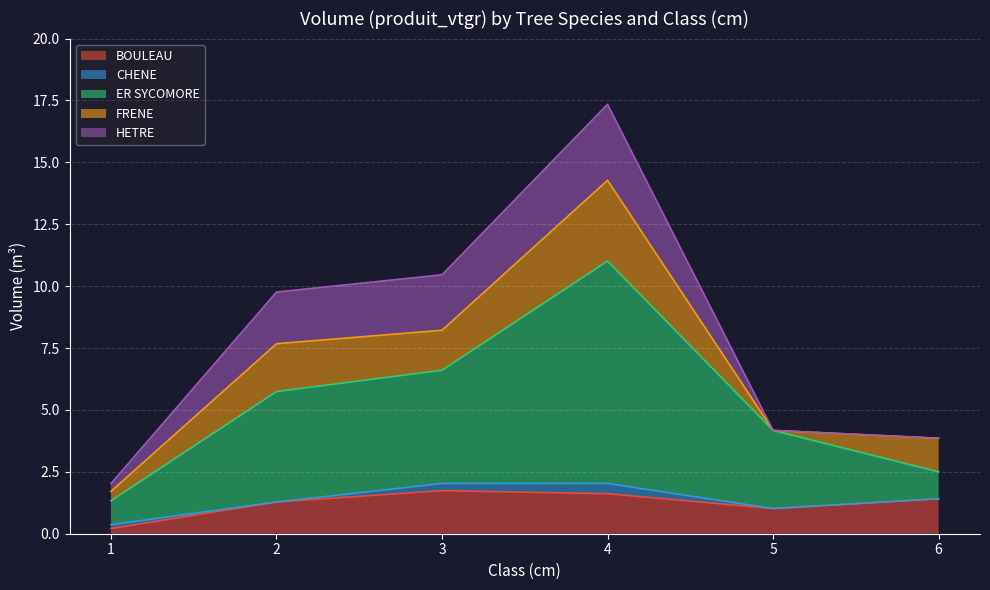

The value of BOULEAU at 1 is 0.2. True or false?

True